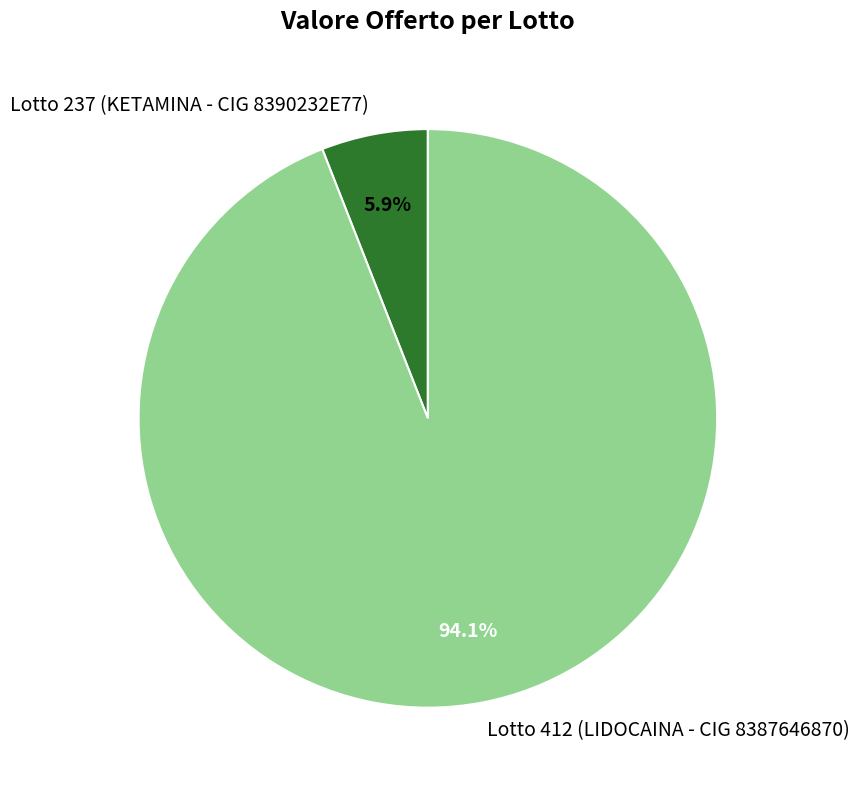

Between Lotto 237 (KETAMINA - CIG 8390232E77) and Lotto 412 (LIDOCAINA - CIG 8387646870), which is larger?

Lotto 412 (LIDOCAINA - CIG 8387646870)